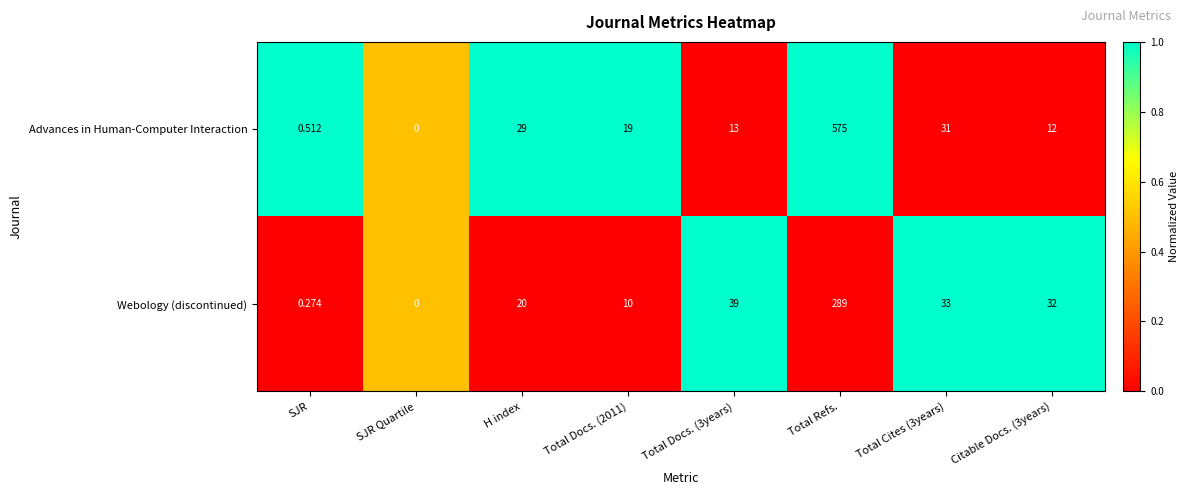

Which series has the widest spread of values?

Advances in Human-Computer Interaction